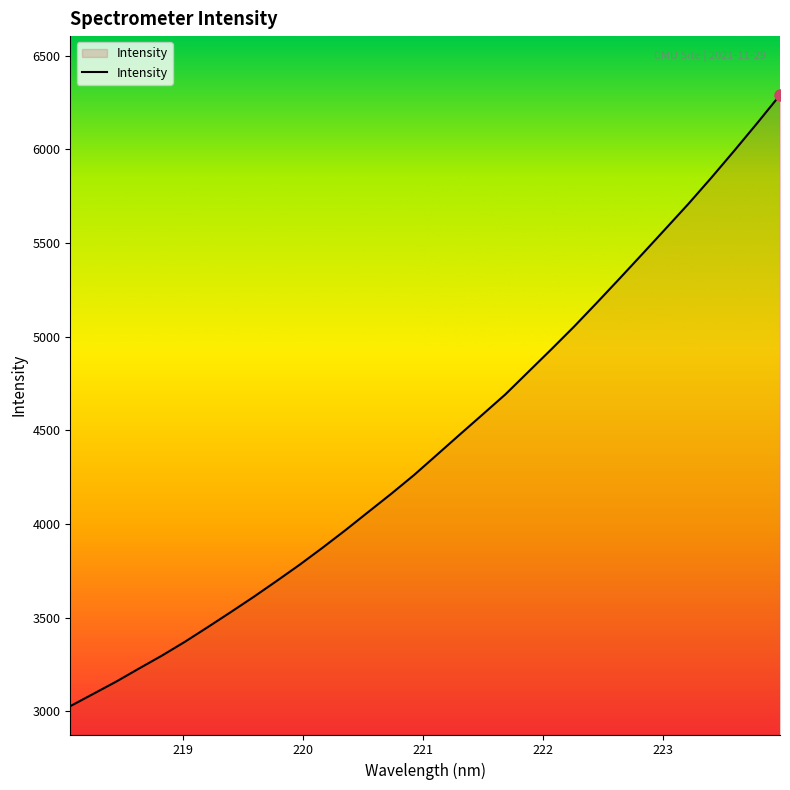

What is the greatest value displayed?

6289.6